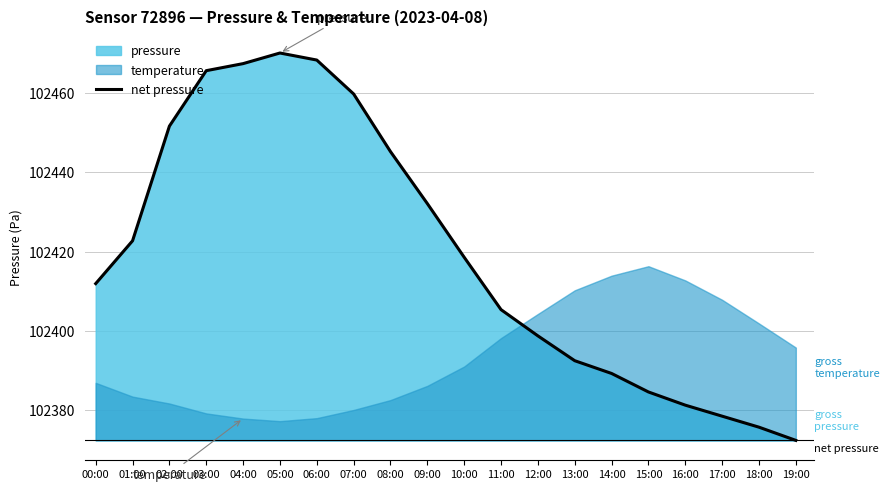

The value at 14:00 is 40771.3. True or false?

False